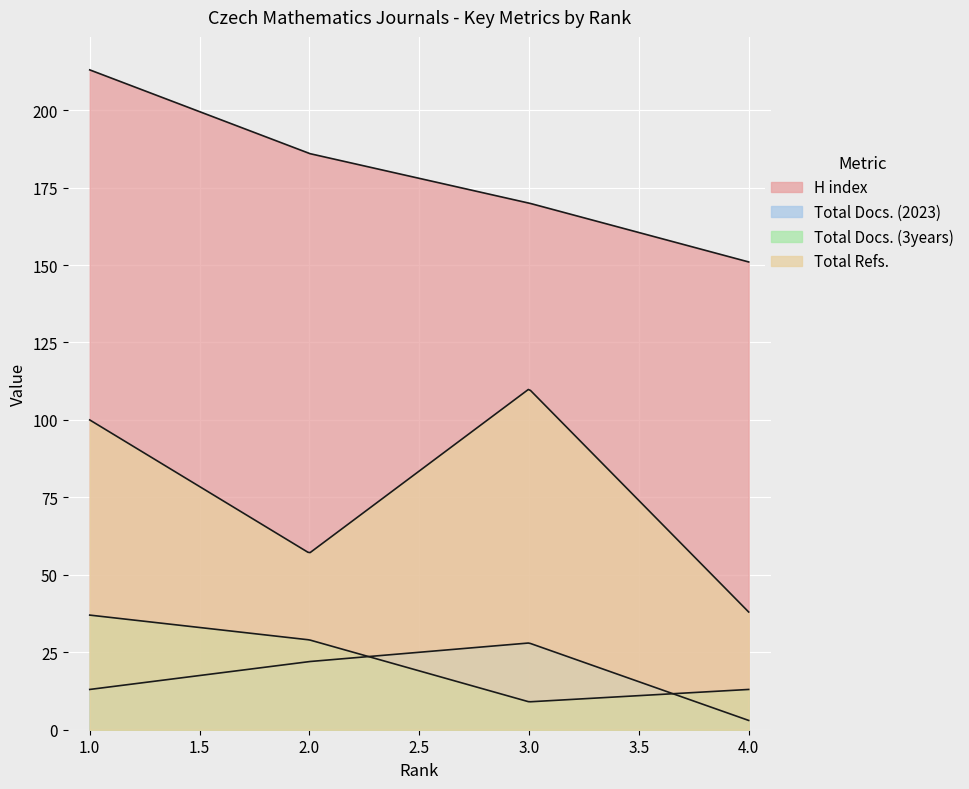

Which series changed the most between 1 and 2?

Total Refs.